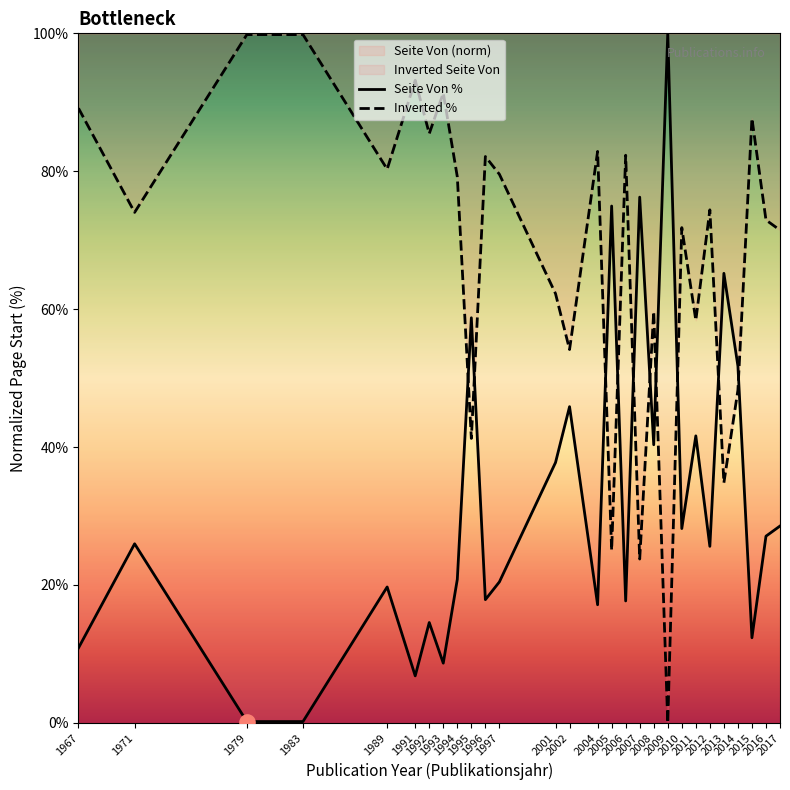

Is the value of Inverted % at 2001 greater than the value of Seite Von % at 2010?

Yes